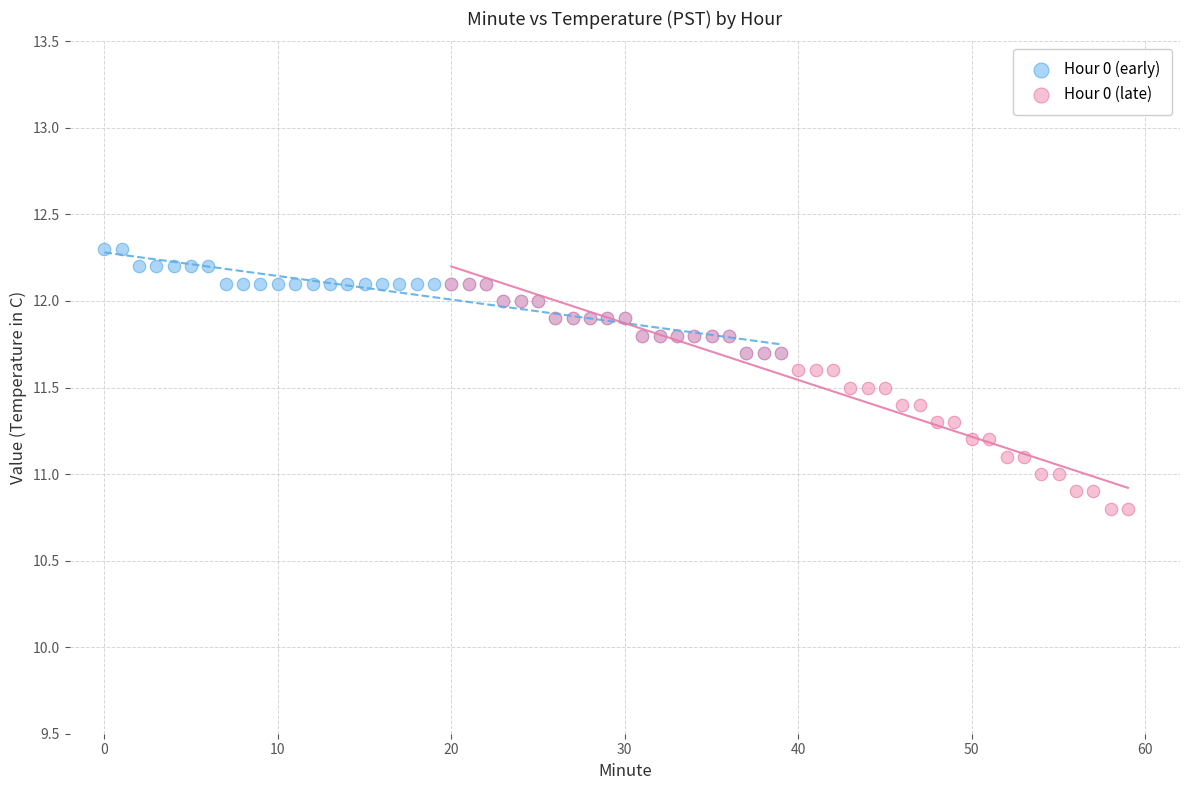

Which series contains the lowest Y value?

Hour 0 (late)